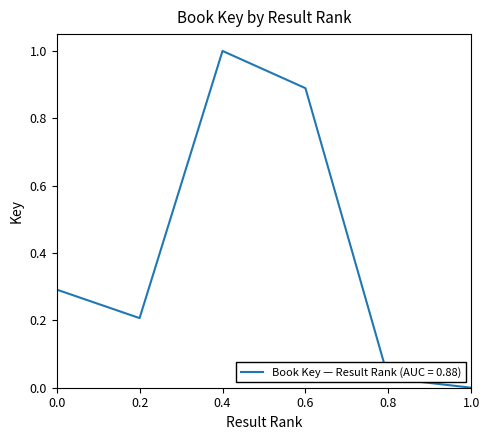

The chart shows a value of 0.1 at 0.2. True or false?

False